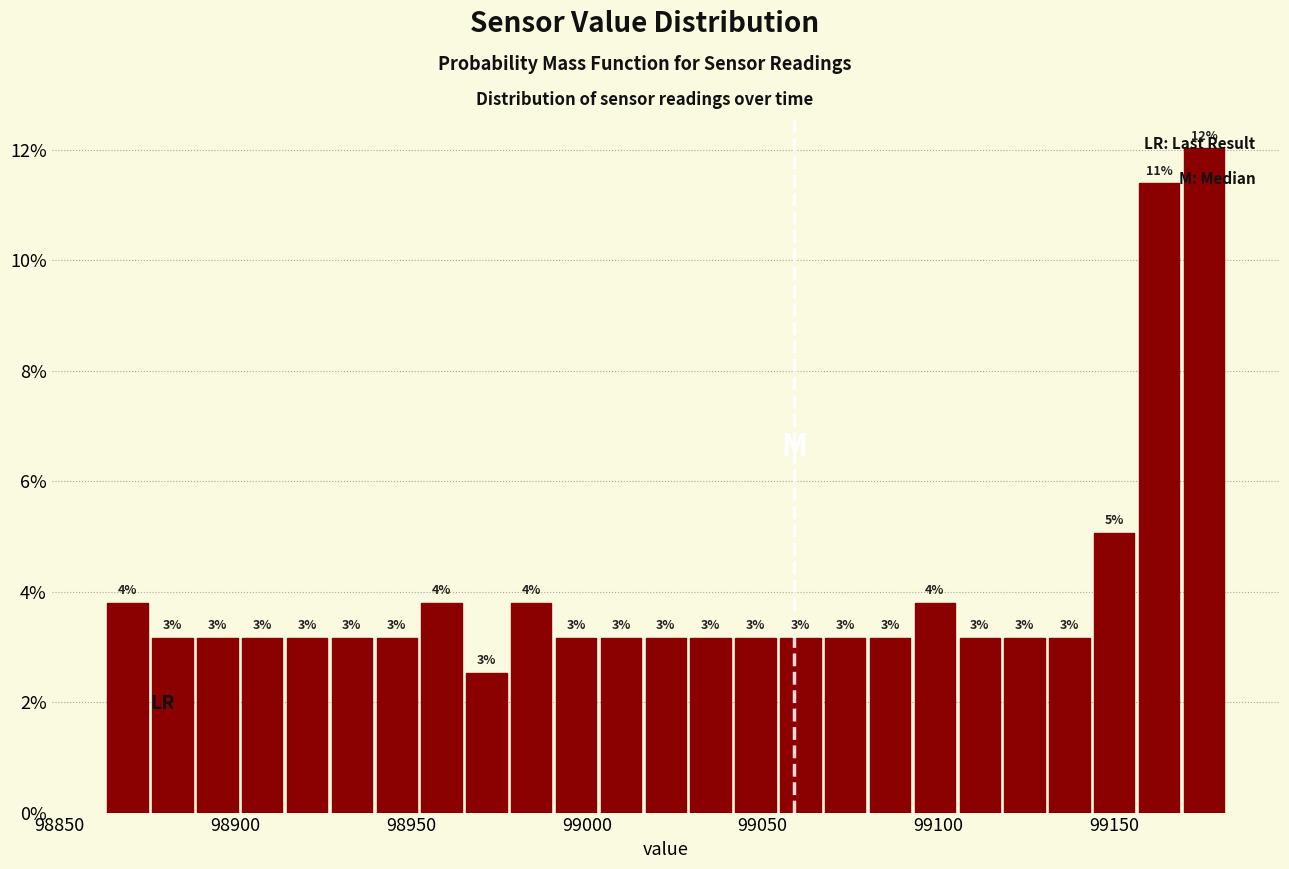

Read against the x-axis, roughly where is the centre of the tallest bar?

99175